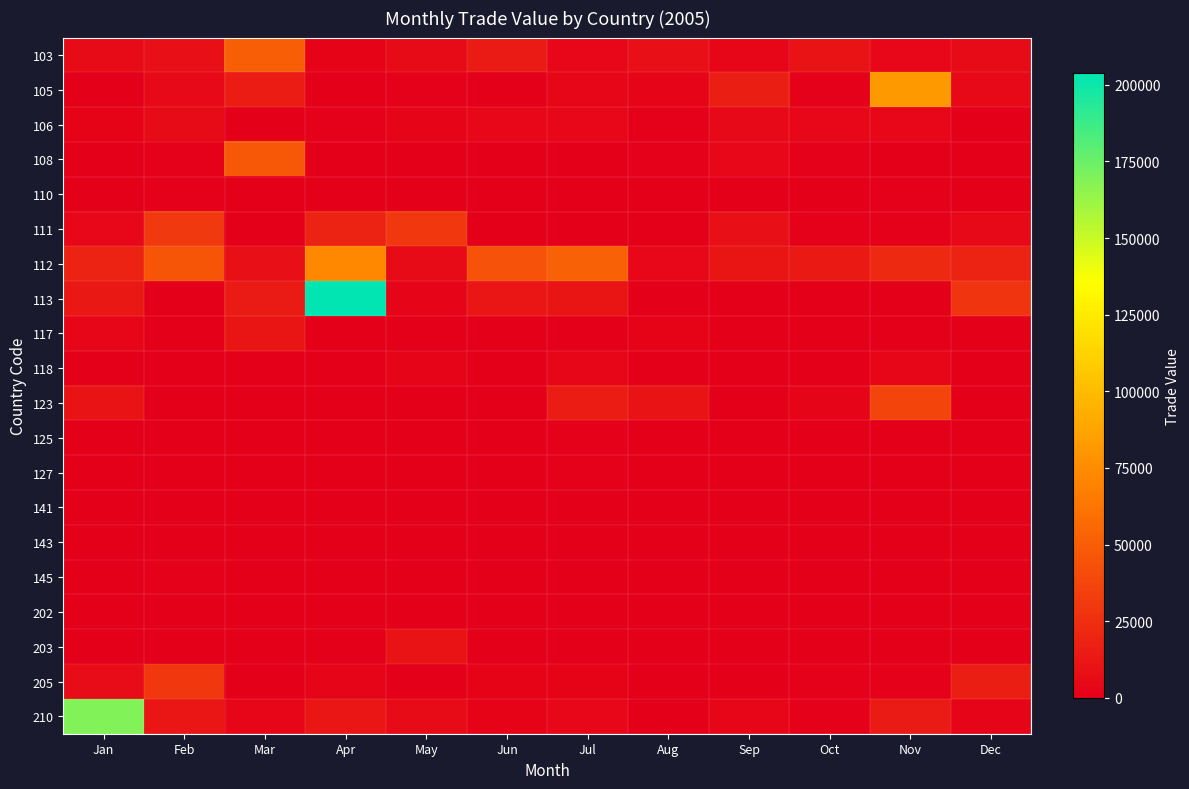

Reading right to left, extract all data points from this chart.

103: Dec=5963	Nov=4538	Oct=10055	Sep=3528	Aug=9108	Jul=4090	Jun=14461	May=6025	Apr=2293	Mar=50350	Feb=9085	Jan=5628
105: Dec=4824	Nov=81946	Oct=1443	Sep=16571	Aug=2623	Jul=3457	Jun=254	May=1153	Apr=0	Mar=15301	Feb=4880	Jan=0
106: Dec=0	Nov=4342	Oct=4493	Sep=4979	Aug=1169	Jul=4245	Jun=4271	May=2914	Apr=831	Mar=658	Feb=6354	Jan=2089
108: Dec=0	Nov=0	Oct=1468	Sep=4580	Aug=911	Jul=0	Jun=0	May=0	Apr=0	Mar=47339	Feb=1278	Jan=557
110: Dec=0	Nov=1186	Oct=0	Sep=0	Aug=318	Jul=0	Jun=0	May=0	Apr=0	Mar=0	Feb=904	Jan=0
111: Dec=5005	Nov=1570	Oct=943	Sep=8108	Aug=358	Jul=402	Jun=0	May=29566	Apr=18611	Mar=303	Feb=30936	Jan=4349
112: Dec=18982	Nov=22978	Oct=14268	Sep=11160	Aug=4688	Jul=52234	Jun=44376	May=5746	Apr=72707	Mar=8344	Feb=45880	Jan=18324
113: Dec=27928	Nov=0	Oct=0	Sep=0	Aug=0	Jul=11531	Jun=12006	May=2673	Apr=203714	Mar=14499	Feb=0	Jan=13030
117: Dec=0	Nov=0	Oct=0	Sep=0	Aug=1850	Jul=0	Jun=0	May=0	Apr=0	Mar=11446	Feb=0	Jan=3248
118: Dec=0	Nov=3390	Oct=0	Sep=0	Aug=0	Jul=3510	Jun=0	May=2843	Apr=0	Mar=0	Feb=0	Jan=0
123: Dec=0	Nov=36932	Oct=2939	Sep=241	Aug=10108	Jul=15835	Jun=0	May=0	Apr=0	Mar=0	Feb=0	Jan=10389
125: Dec=0	Nov=607	Oct=0	Sep=0	Aug=0	Jul=1433	Jun=0	May=0	Apr=0	Mar=0	Feb=0	Jan=0
127: Dec=0	Nov=0	Oct=0	Sep=0	Aug=0	Jul=1344	Jun=0	May=0	Apr=0	Mar=0	Feb=0	Jan=0
141: Dec=0	Nov=0	Oct=0	Sep=0	Aug=0	Jul=0	Jun=0	May=254	Apr=0	Mar=0	Feb=0	Jan=0
143: Dec=0	Nov=0	Oct=328	Sep=0	Aug=507	Jul=0	Jun=0	May=0	Apr=0	Mar=0	Feb=0	Jan=0
145: Dec=0	Nov=0	Oct=0	Sep=0	Aug=0	Jul=0	Jun=0	May=0	Apr=0	Mar=0	Feb=1362	Jan=0
202: Dec=607	Nov=0	Oct=0	Sep=0	Aug=0	Jul=0	Jun=0	May=0	Apr=0	Mar=0	Feb=0	Jan=0
203: Dec=0	Nov=0	Oct=0	Sep=0	Aug=0	Jul=0	Jun=0	May=11004	Apr=0	Mar=0	Feb=0	Jan=0
205: Dec=16691	Nov=1427	Oct=1388	Sep=0	Aug=0	Jul=2197	Jun=1894	May=0	Apr=2925	Mar=0	Feb=30055	Jan=6475
210: Dec=2734	Nov=14921	Oct=837	Sep=3936	Aug=418	Jul=4236	Jun=1646	May=6286	Apr=12635	Mar=3531	Feb=12235	Jan=169072